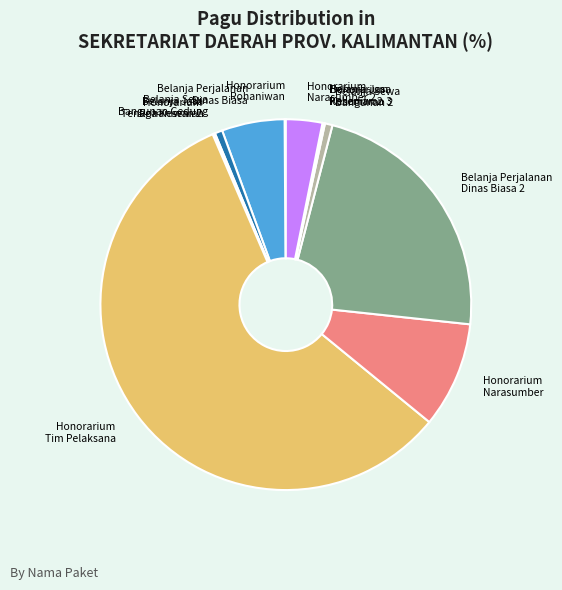

Which slice represents more than half of the pie?

Honorarium Tim Pelaksana